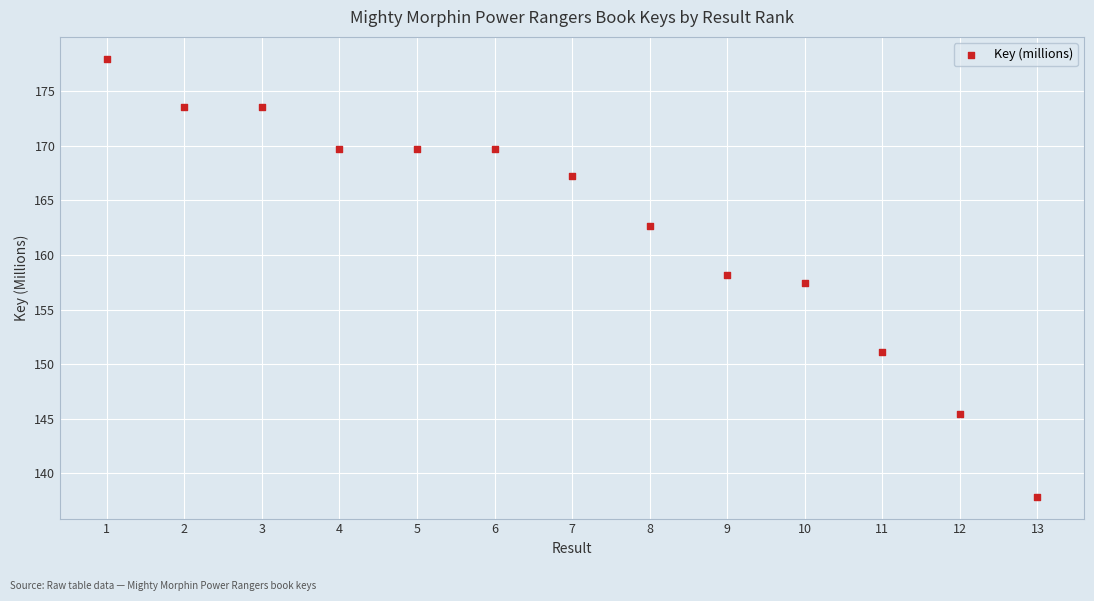

What is the range of Y values (max minus min)?

40.1